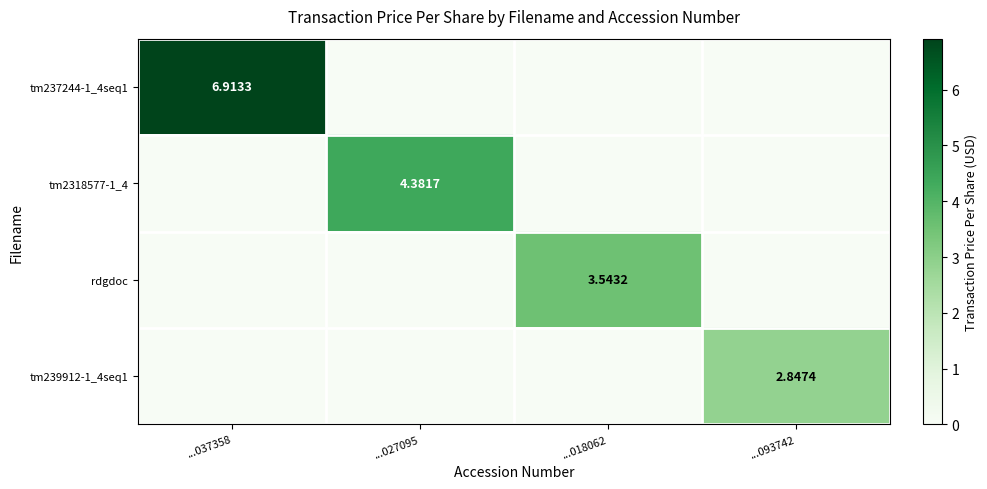

What is the maximum value shown in the chart?

6.9